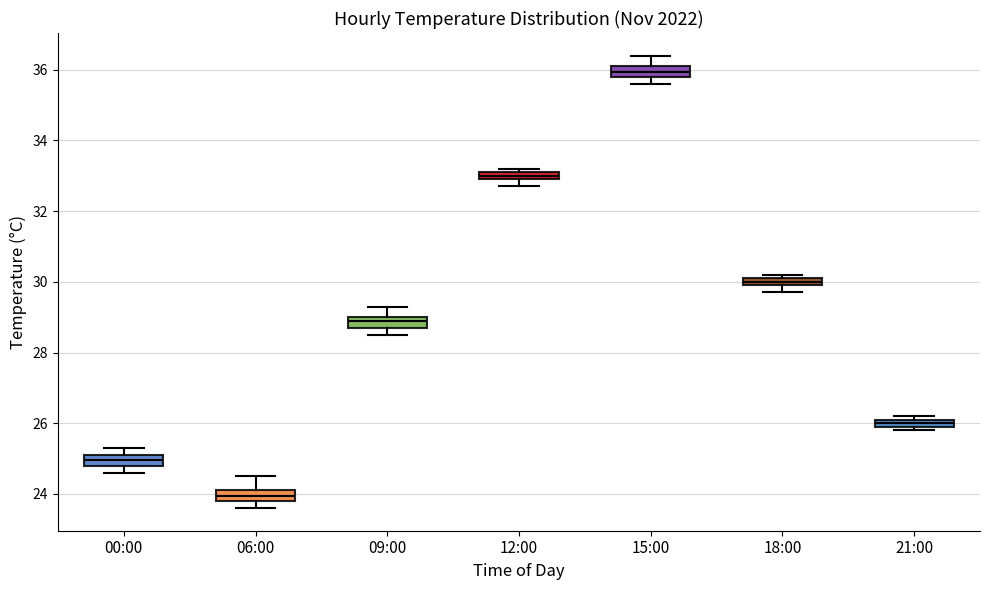

Where is the lower edge of the box for 06:00 on the y-axis? The values are not printed on the chart, so give them approximately, as read against the axis.

23.8